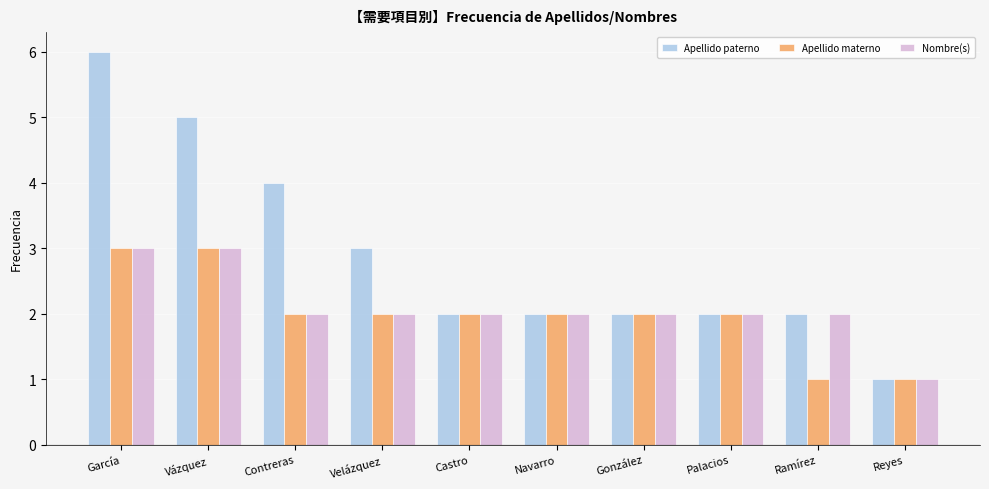

Is it true that Apellido materno equals 1 at García?

False